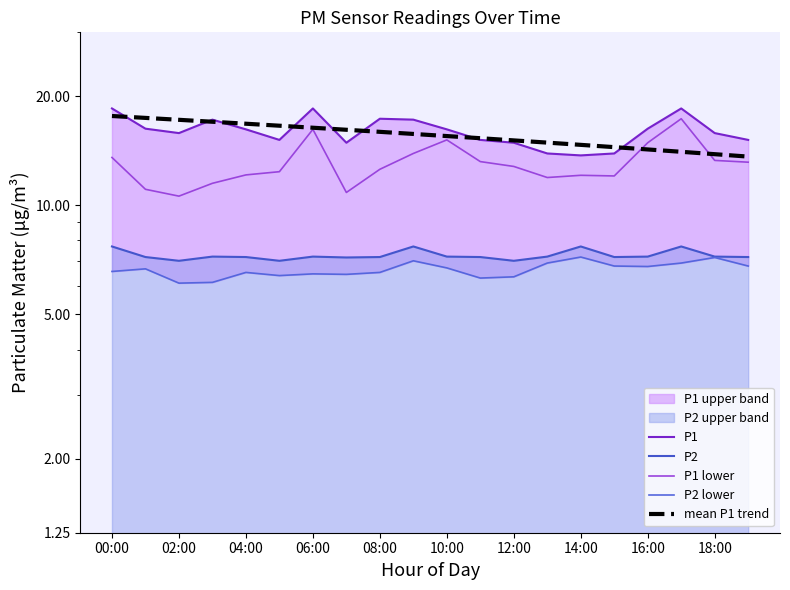

How many categories are shown in the chart?

20